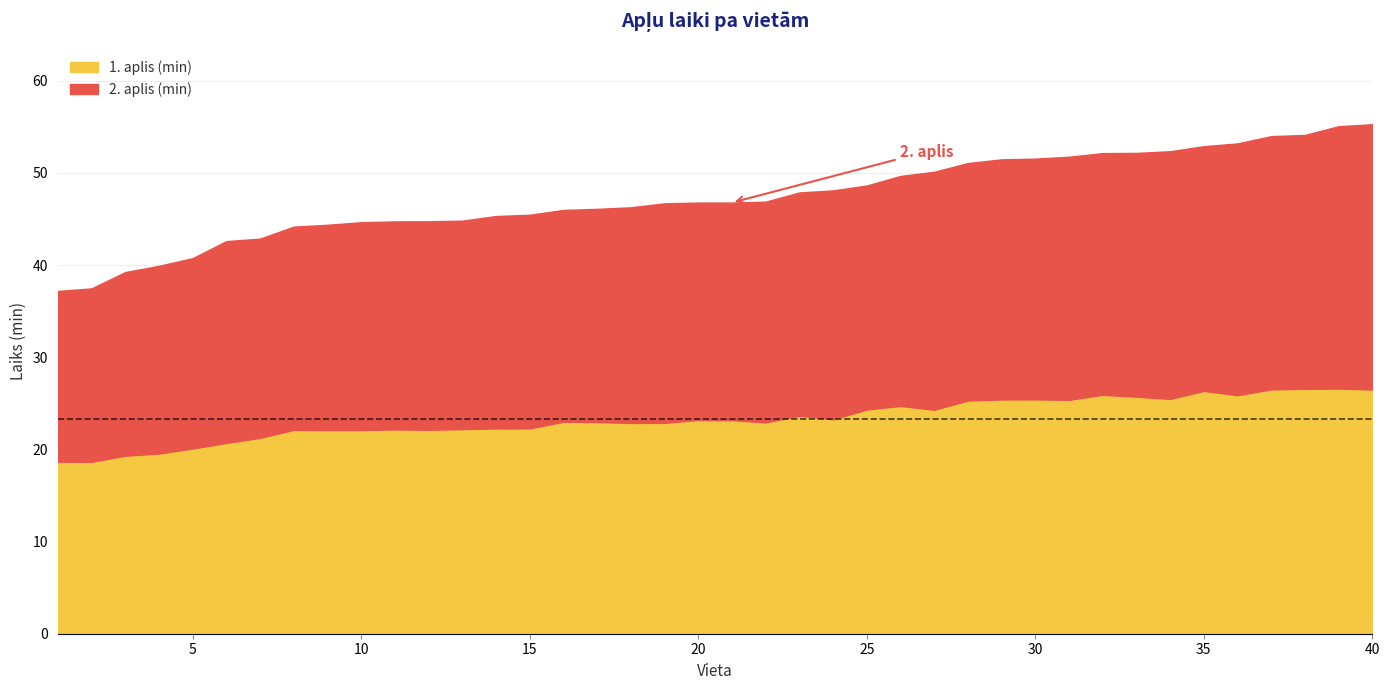

What is the value of the 2. aplis (min) point at the 16th from the left?

23.0